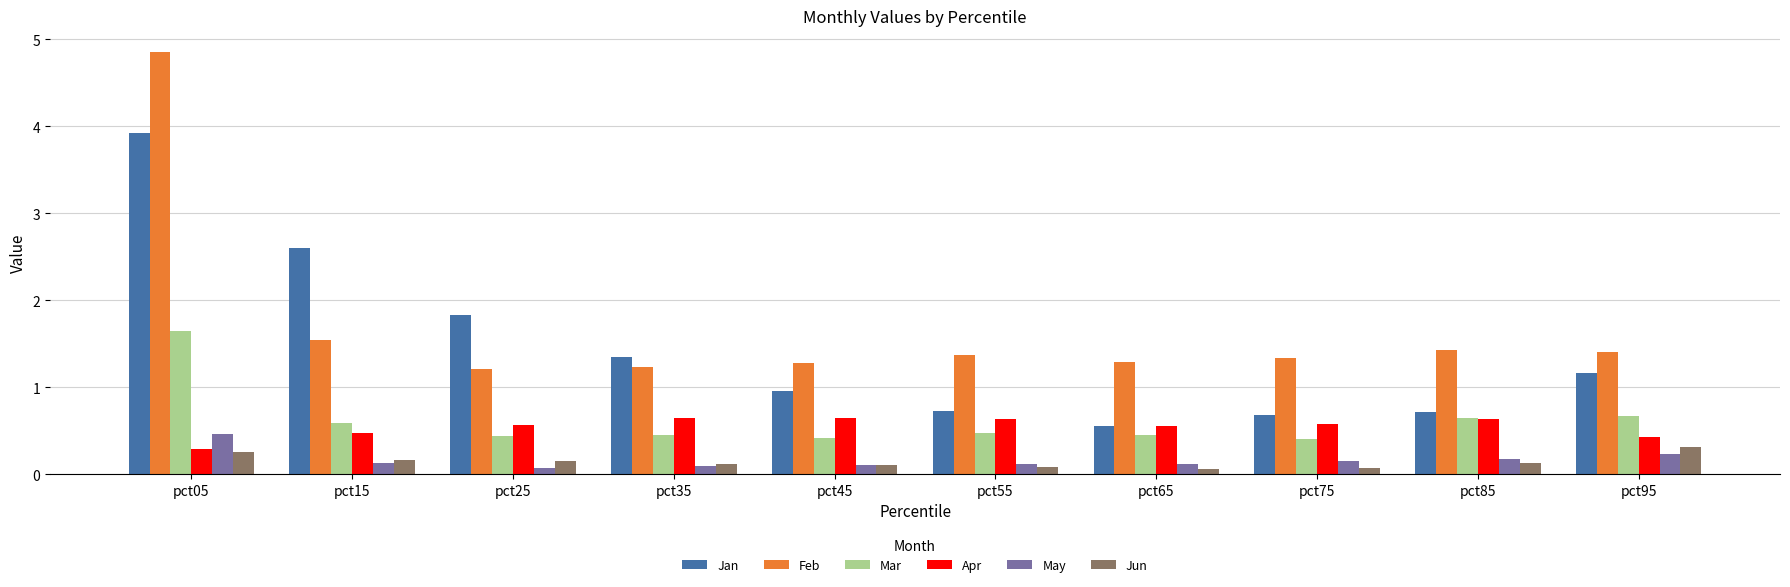

What is the lowest value of the Feb series?

1.2